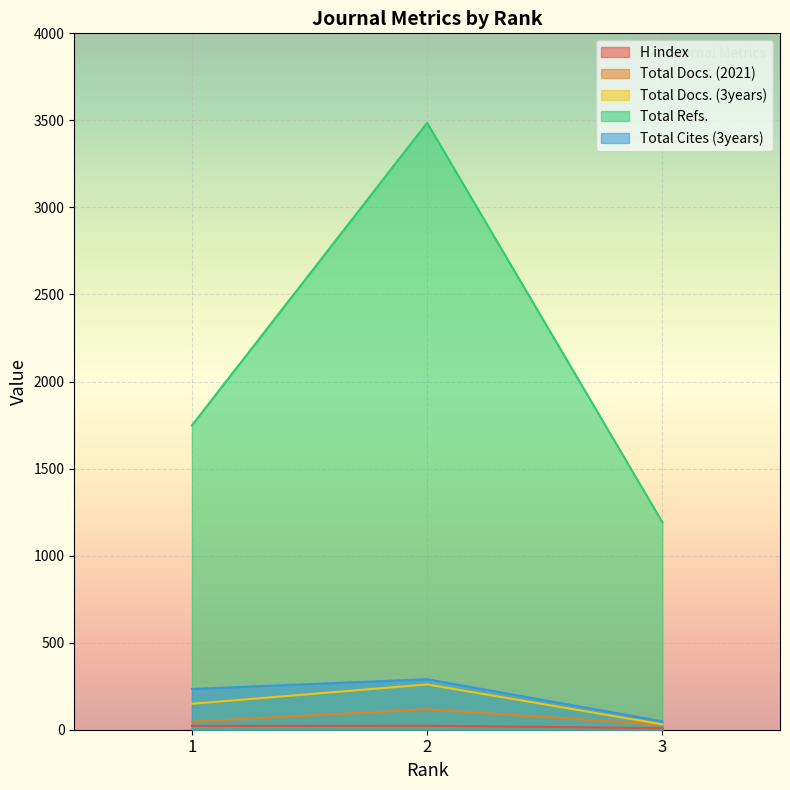

Count the number of categories in the chart.

3